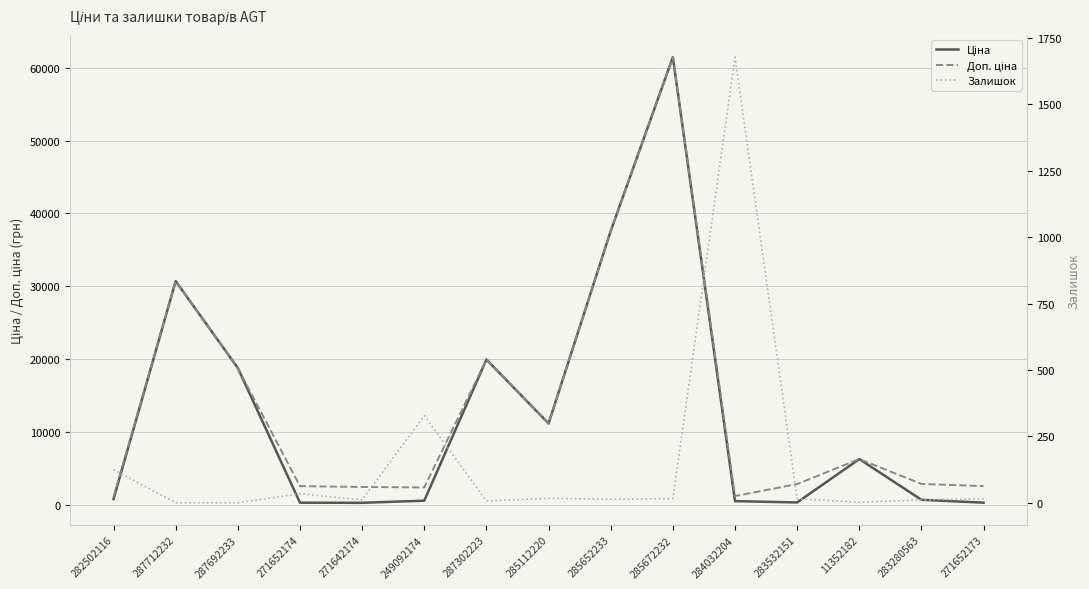

At which category does the chart reach its minimum across all series?

287712232